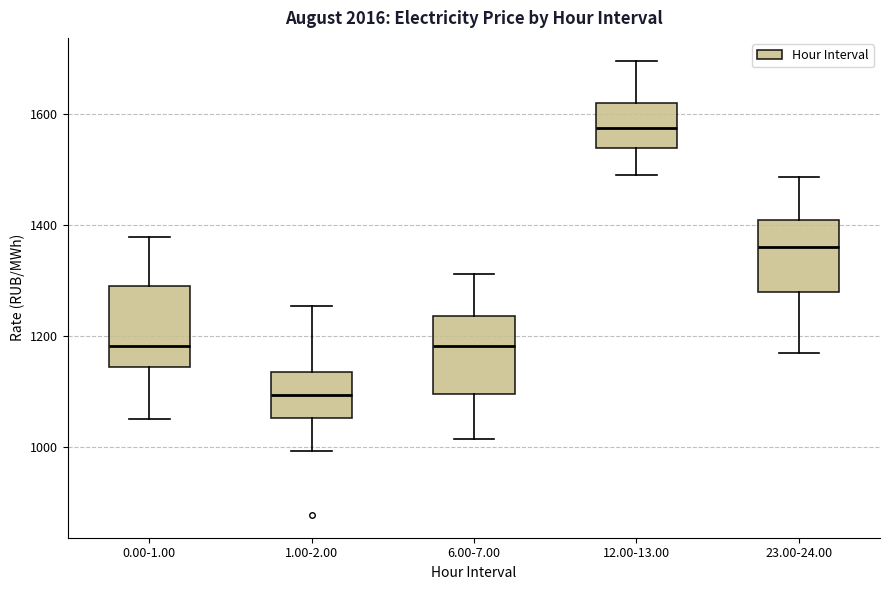

Reading left to right, read every box against the y-axis: the position of its median line, the range the box covers, and the ends of its whiskers. The values are not printed on the chart, so give them approximately, as read against the axis.

0.00-1.00: median 1180, box 1140 to 1300, whiskers 1040 to 1380
1.00-2.00: median 1100, box 1060 to 1140, whiskers 1000 to 1260
6.00-7.00: median 1180, box 1100 to 1240, whiskers 1020 to 1320
12.00-13.00: median 1580, box 1540 to 1620, whiskers 1480 to 1700
23.00-24.00: median 1360, box 1280 to 1400, whiskers 1160 to 1480